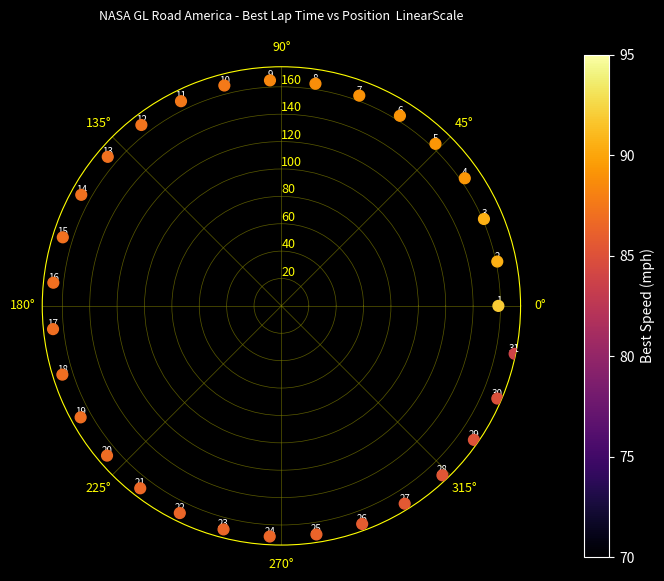

What Y value in the scatter plot is closest to 166?

166.3